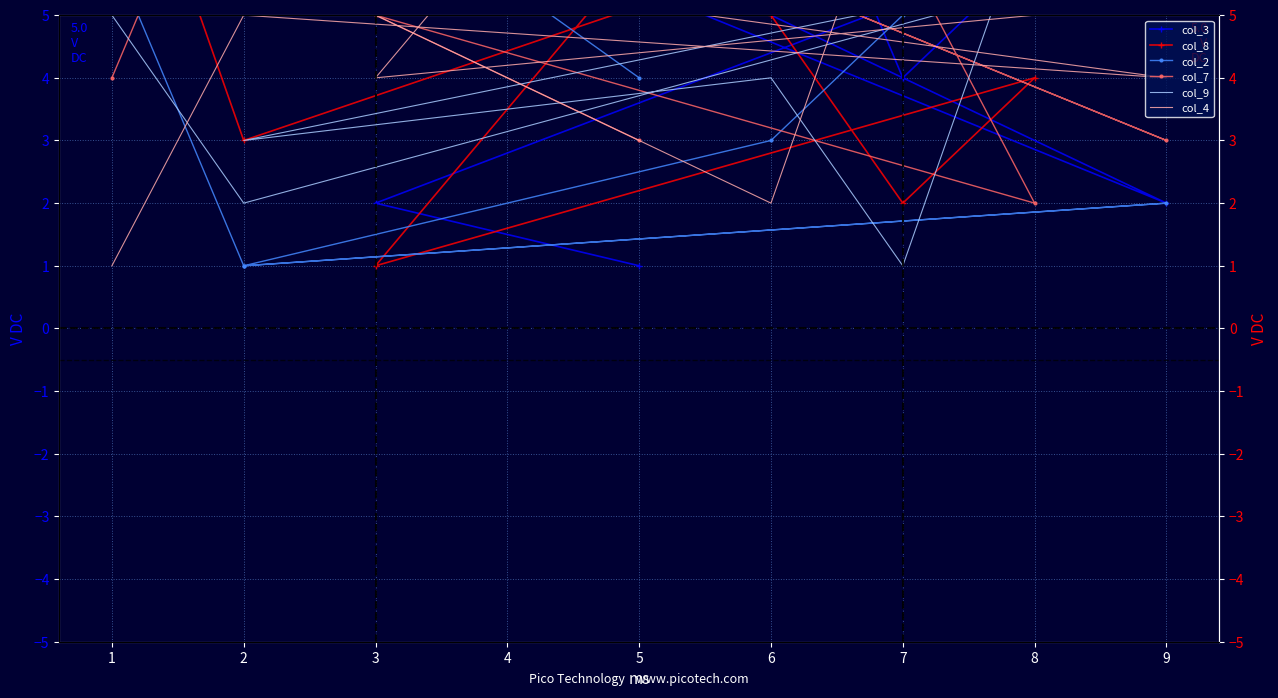

What is the average value of the col_4 series?

5